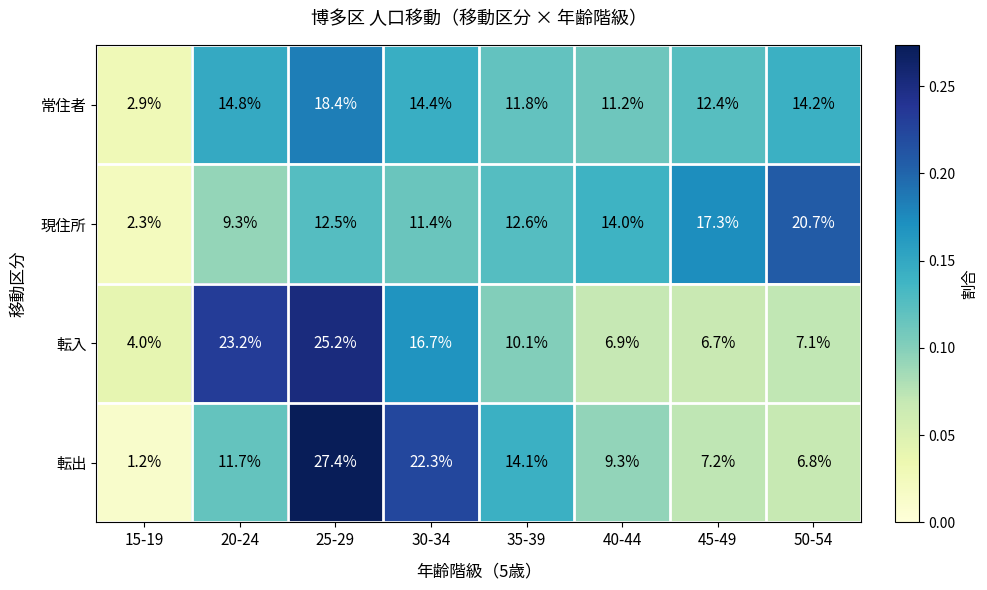

Count the number of data series in this chart.

4